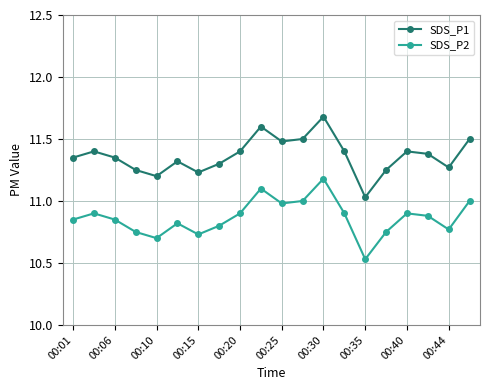

Which series has the largest total across all categories?

SDS_P1